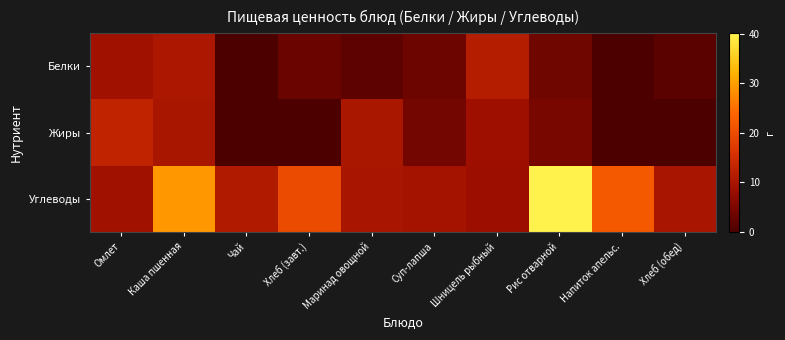

What is the total value across all series at Маринад овощной?

22.0